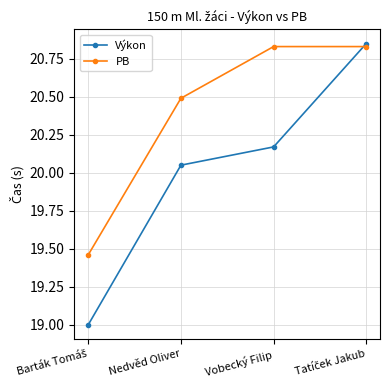

What is the minimum value shown in the chart?

19.0